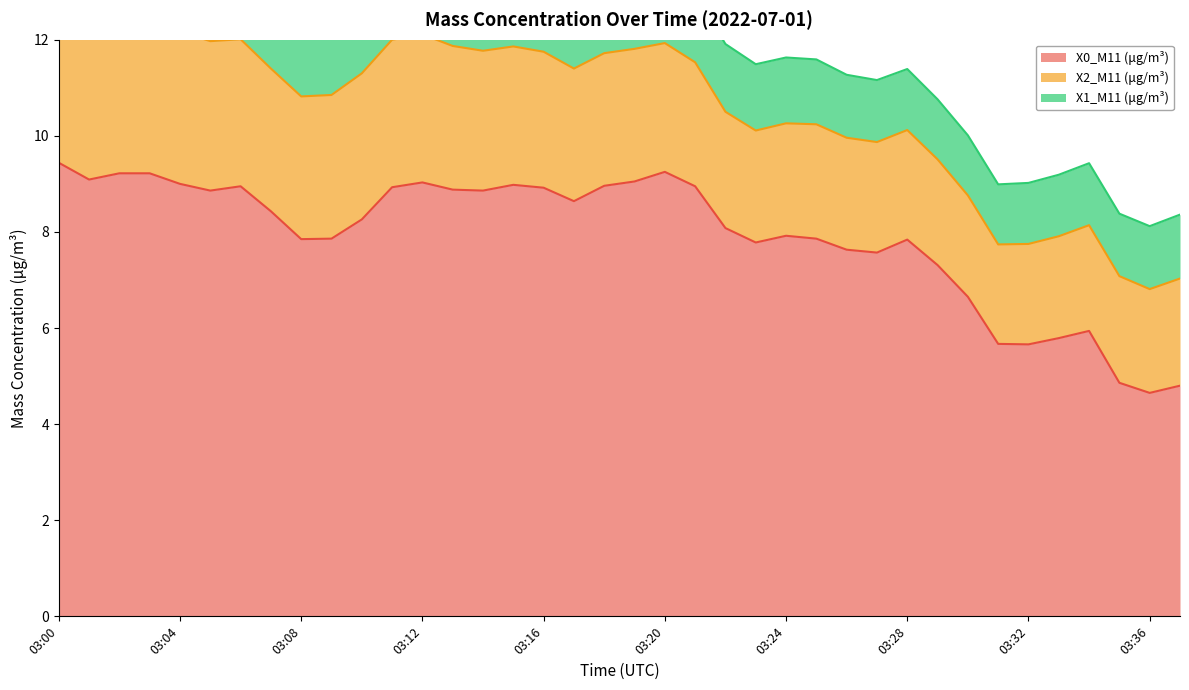

Which series has the widest spread of values?

X0_M11 (μg/m³)